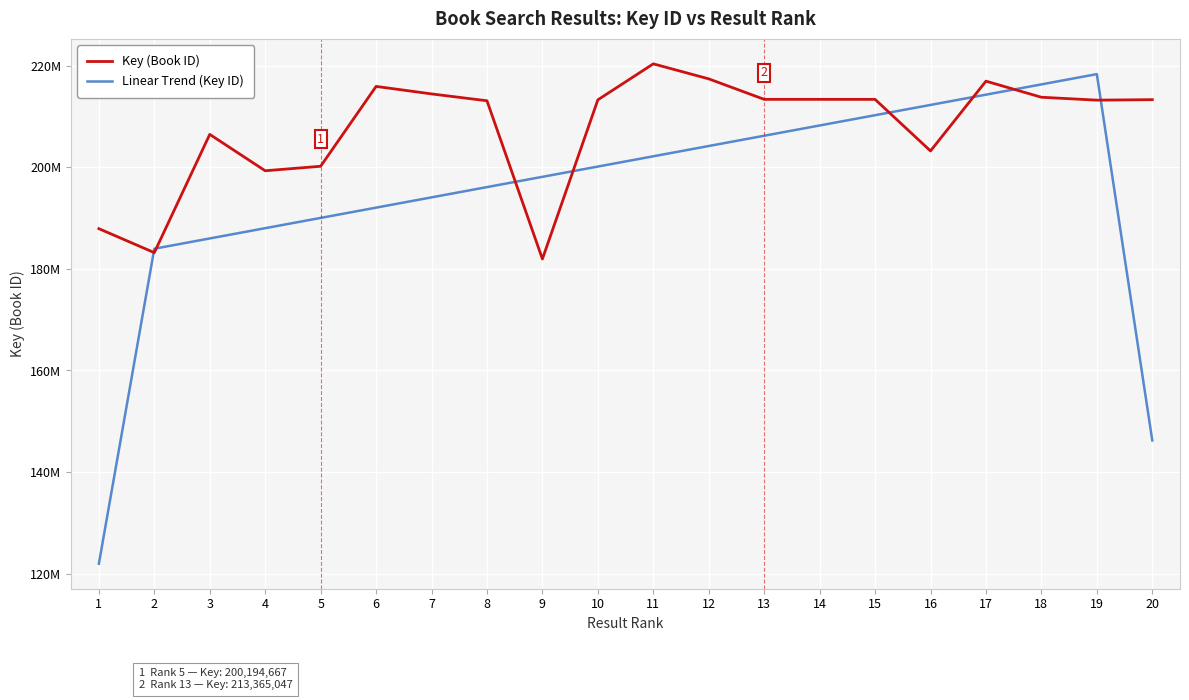

List the series in order of their overall mean, lowest first.

Linear Trend (Key ID), Key (Book ID)